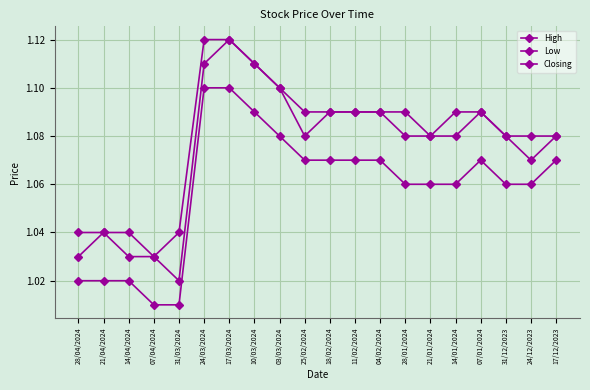

What is the total value across all series at 07/04/2024?

3.1